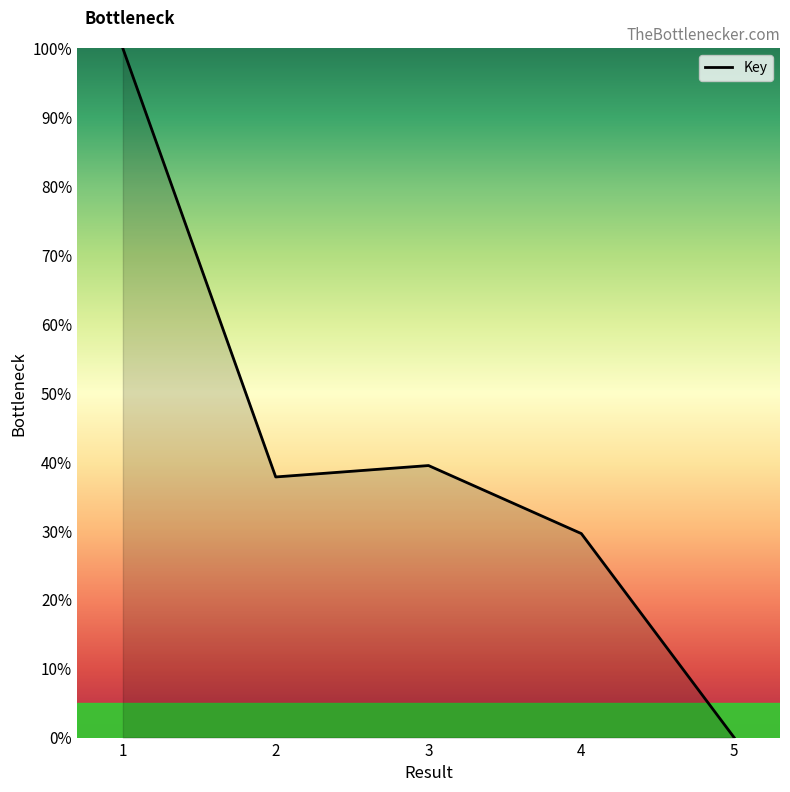

What is the change in value from 1 to 2?

-62.2